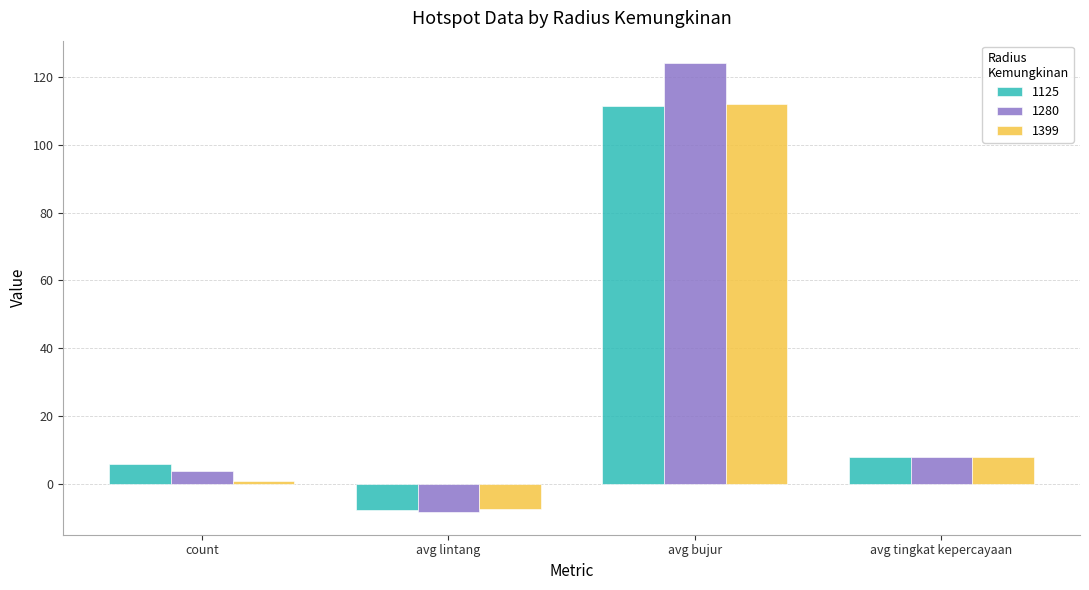

How many positive values does the 1399 series have?

3